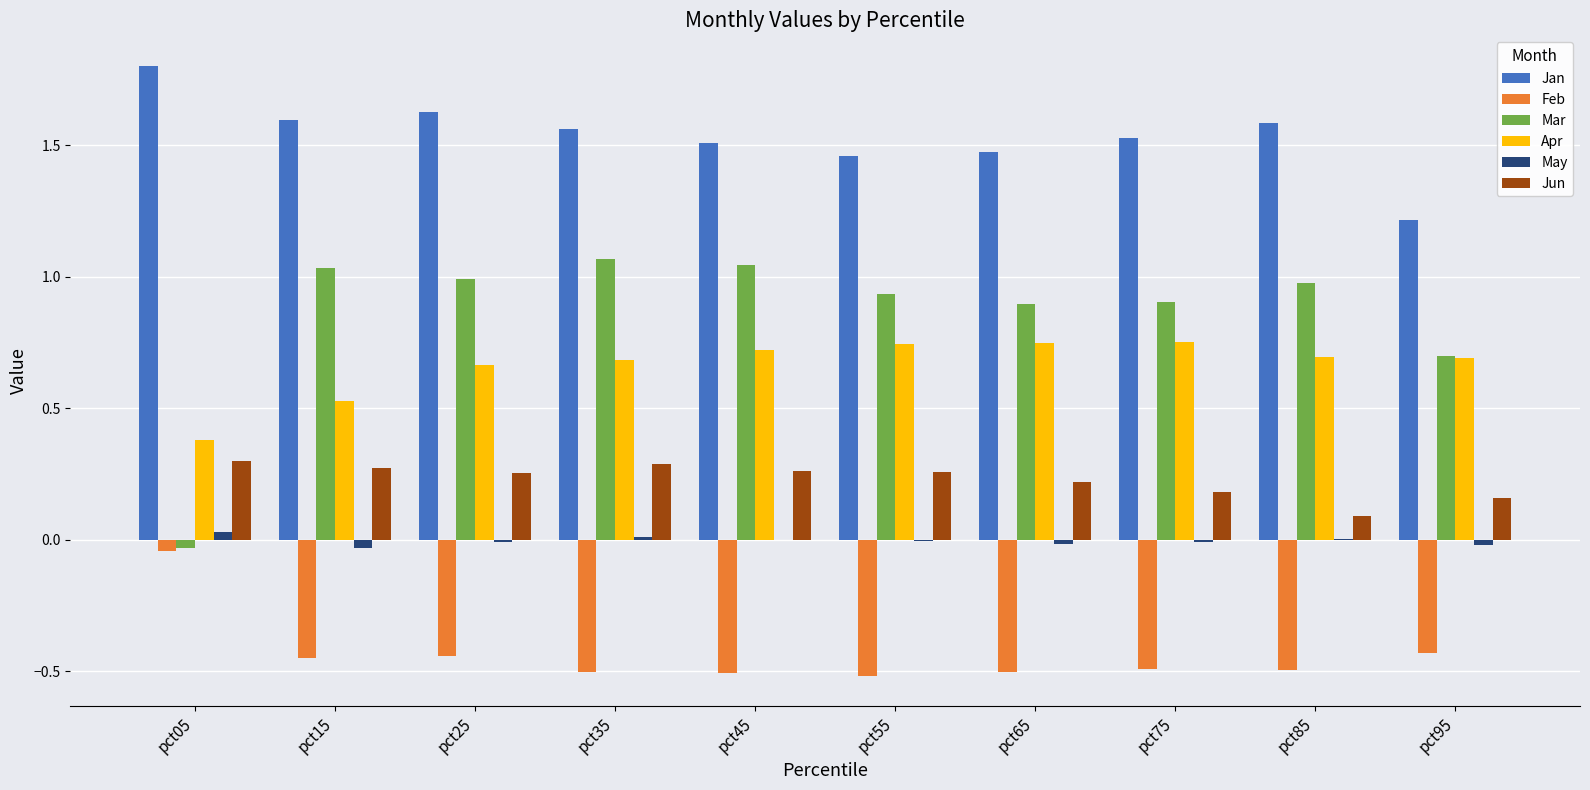

Which series has the largest range (max minus min)?

Mar